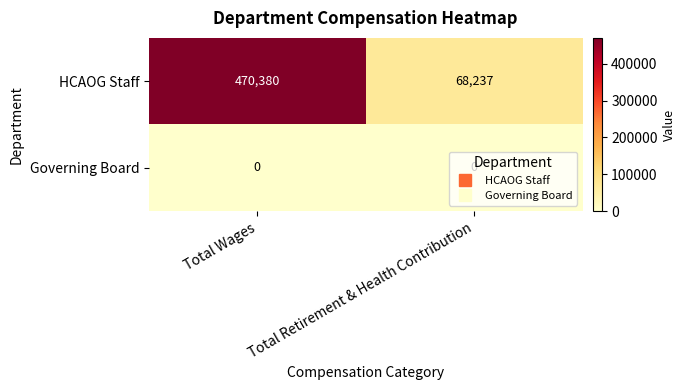

Which category has the highest value across all series?

Total Wages